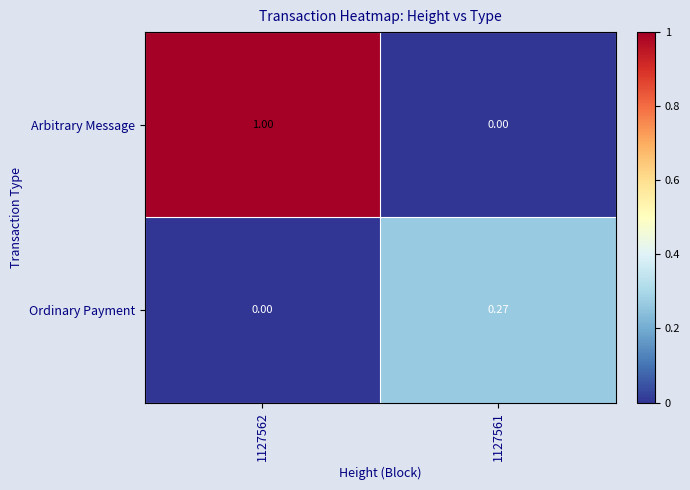

At how many categories does at least one series exceed 0?

2